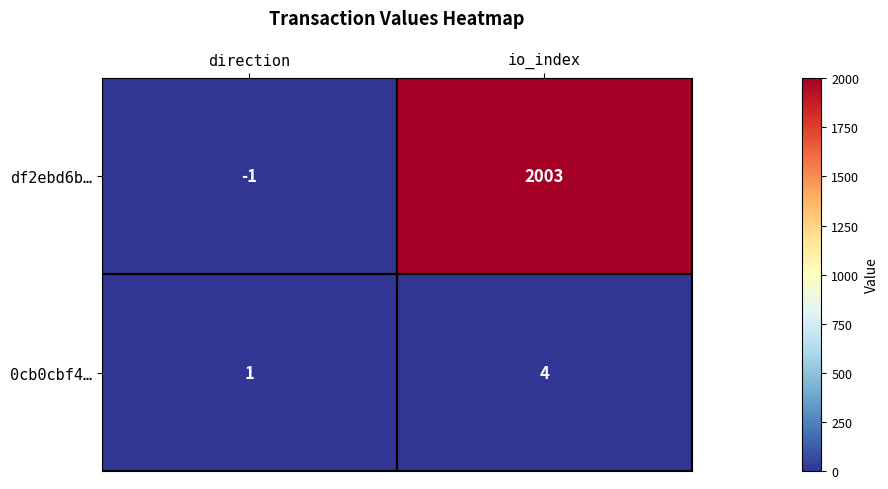

At which label is df2ebd6b… closest to 1001?

direction